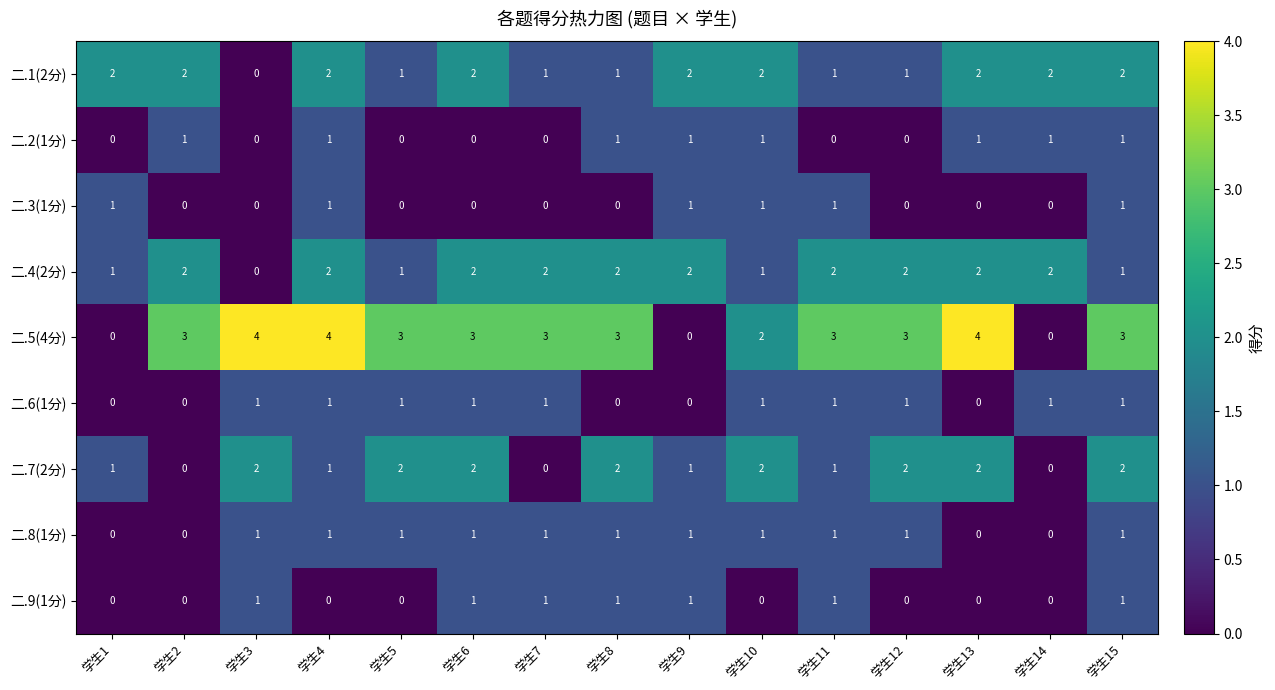

Between 学生3 and 学生15, which series saw the biggest shift?

二.1(2分)